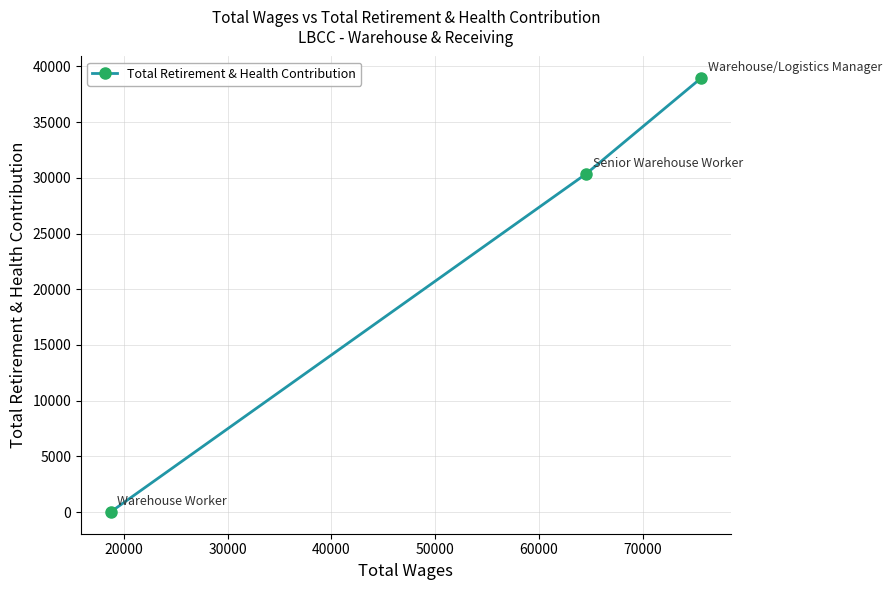

What is the maximum value shown in the chart?

38941